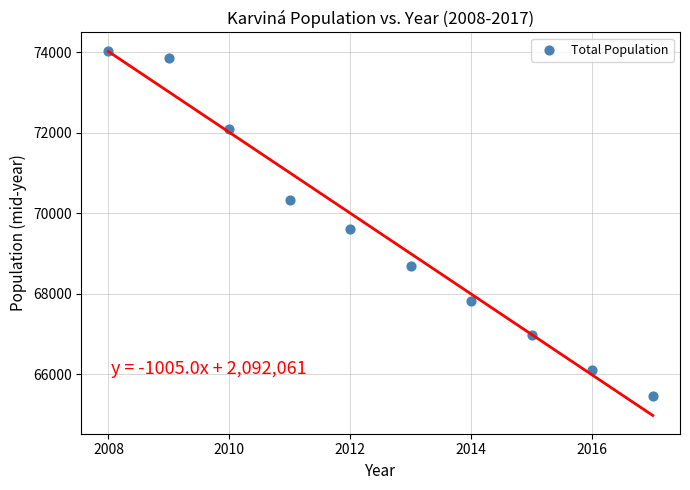

What is the average X value?

2012